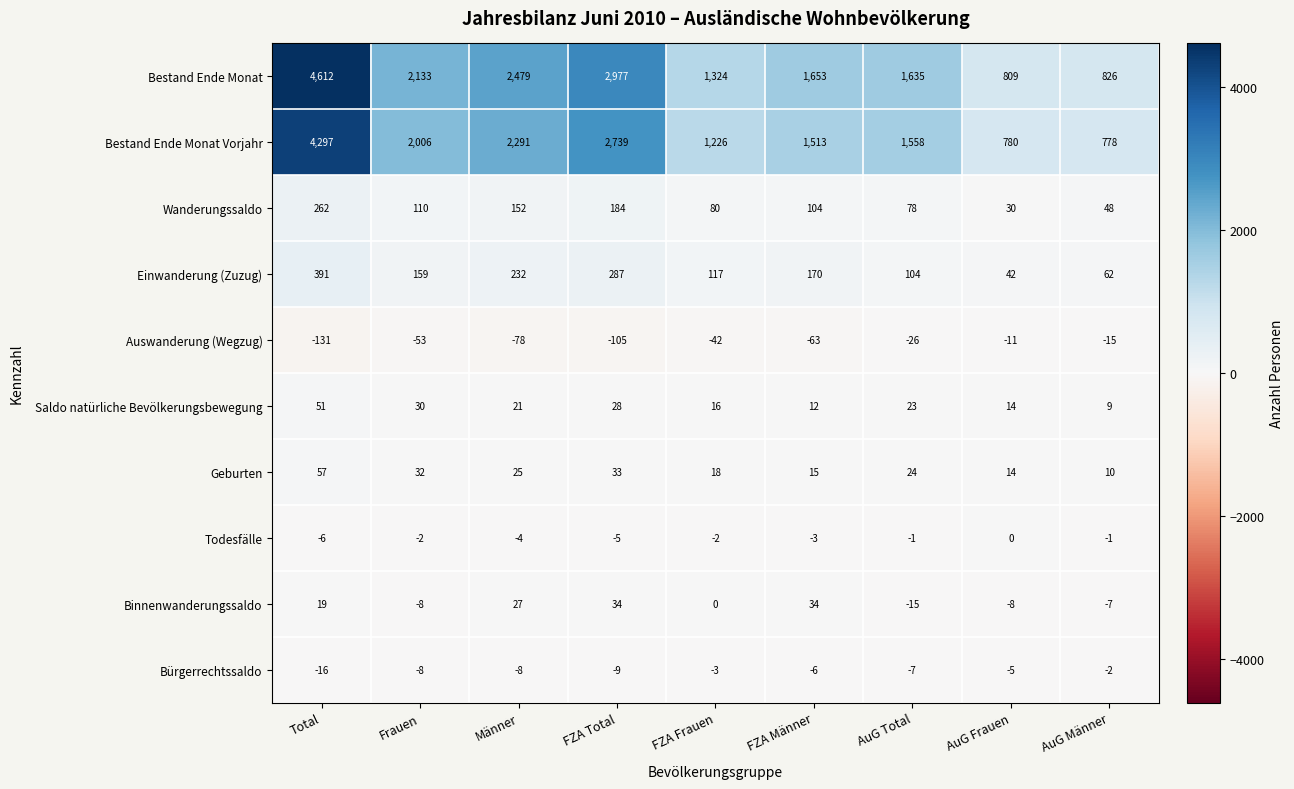

What is the average value of the Bürgerrechtssaldo series?

-7